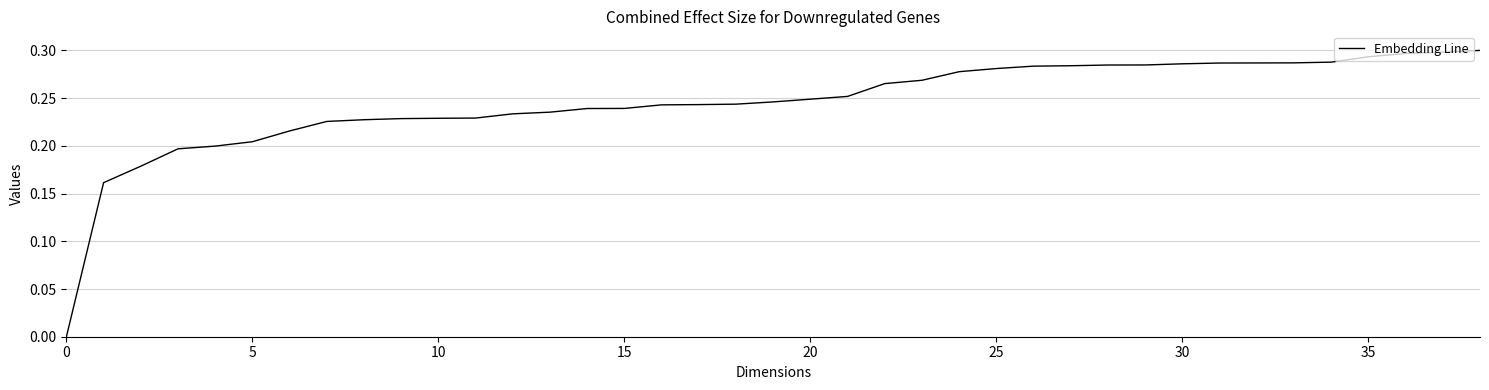

Is this an area chart (filled region under the line)?

No